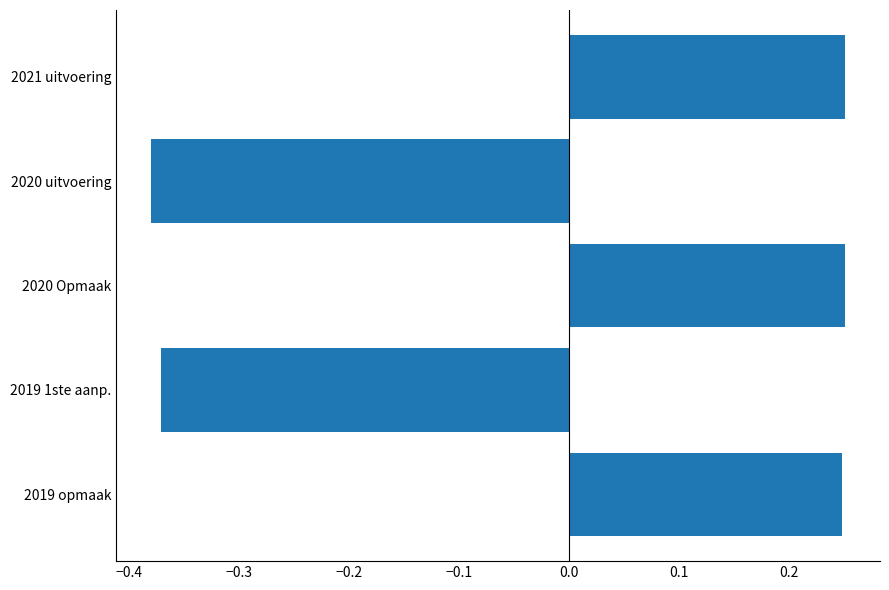

What is the difference between the second highest and minimum values?

0.6